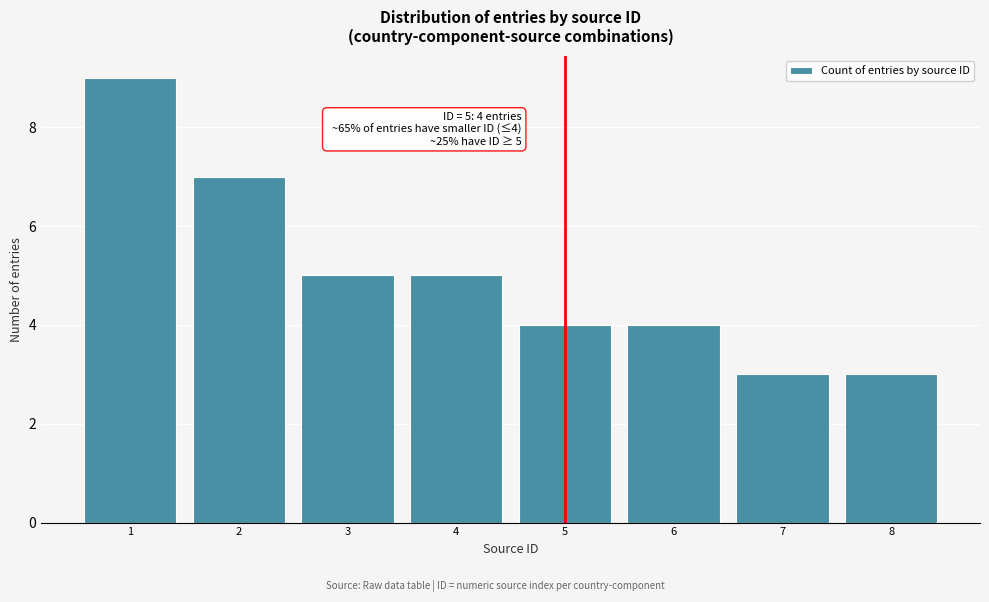

Which range on the x-axis has the tallest bar?

0.5 to 1.5